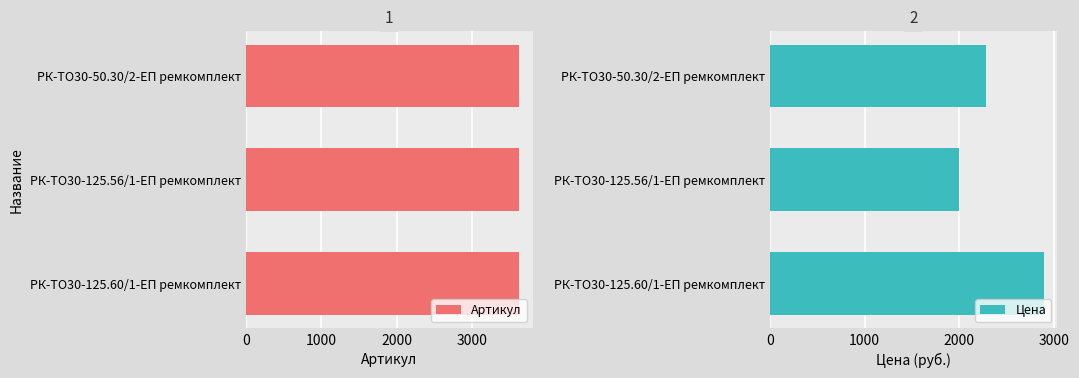

What is the sum of all Артикул values?

10878